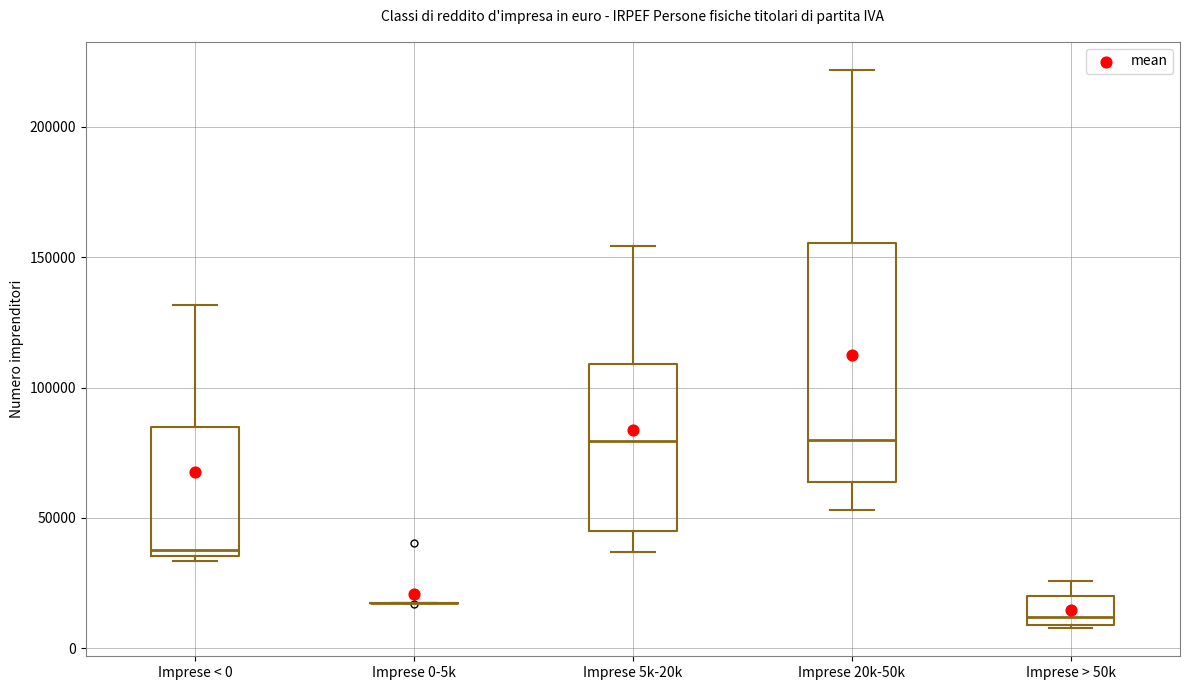

Reading left to right, transcribe this box plot: for each box, give where its median line is, the range the box spans, and where its two whiskers end, as read against the y-axis. The values are not printed on the chart, so give them approximately, as read against the axis.

Imprese < 0: median 40000, box 35000 to 85000, whiskers 35000 (just below the box's lower edge) to 130000
Imprese 0-5k: box collapsed to a line at 20000, whiskers 15000 to 20000
Imprese 5k-20k: median 80000, box 45000 to 110000, whiskers 35000 to 155000
Imprese 20k-50k: median 80000, box 65000 to 155000, whiskers 55000 to 220000
Imprese > 50k: median 10000 (just above the box's lower edge), box 10000 to 20000, whiskers 10000 to 25000